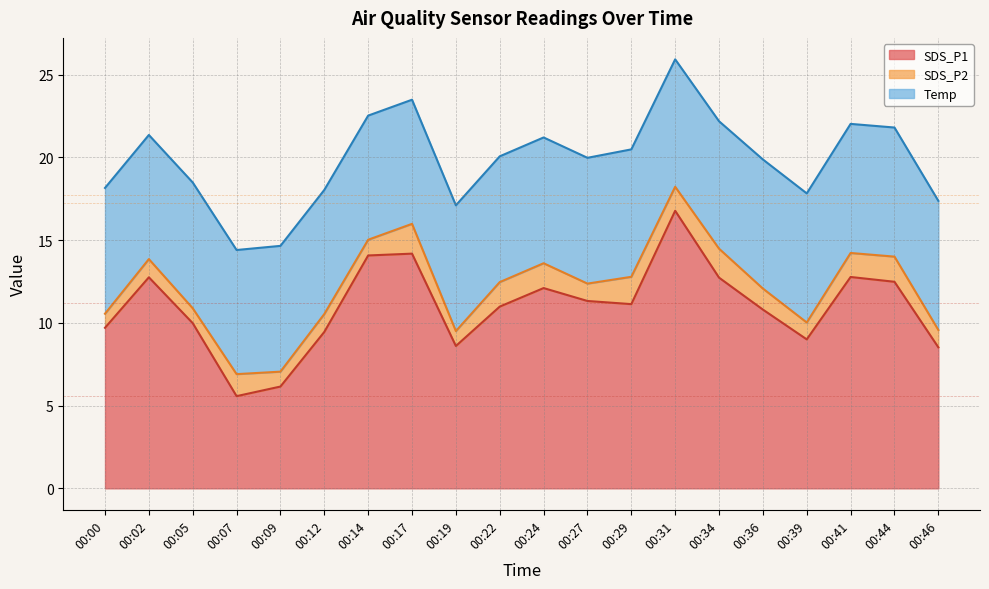

What is the sum of all SDS_P2 values?

25.0